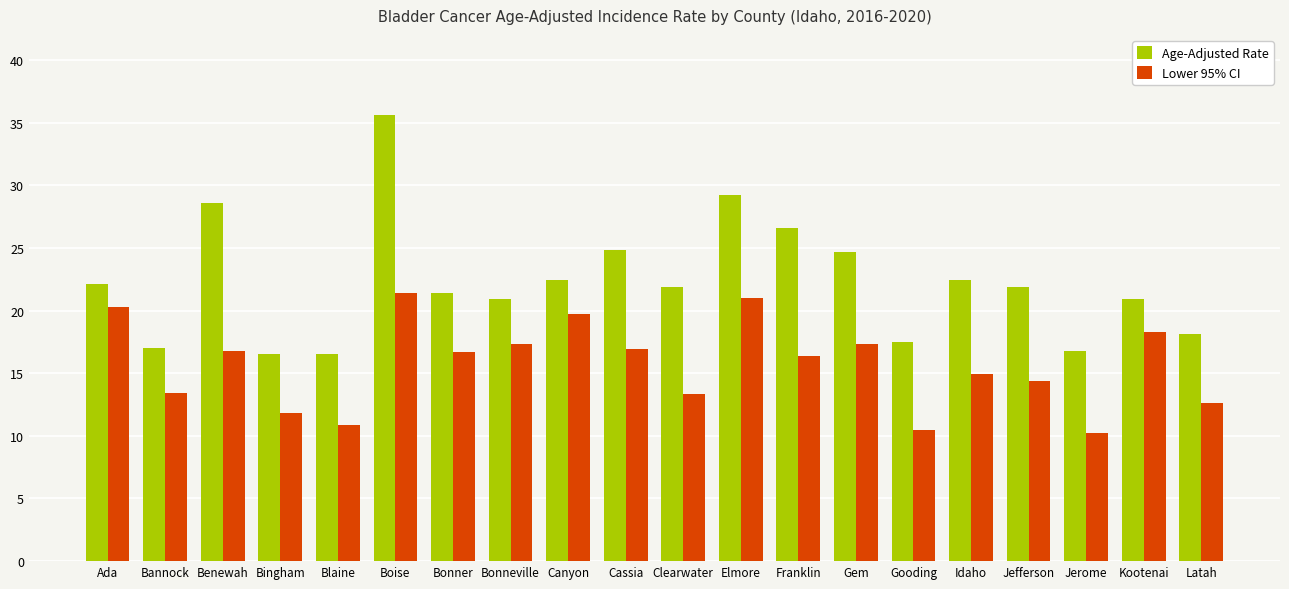

What is the highest value of the Age-Adjusted Rate series?

35.6